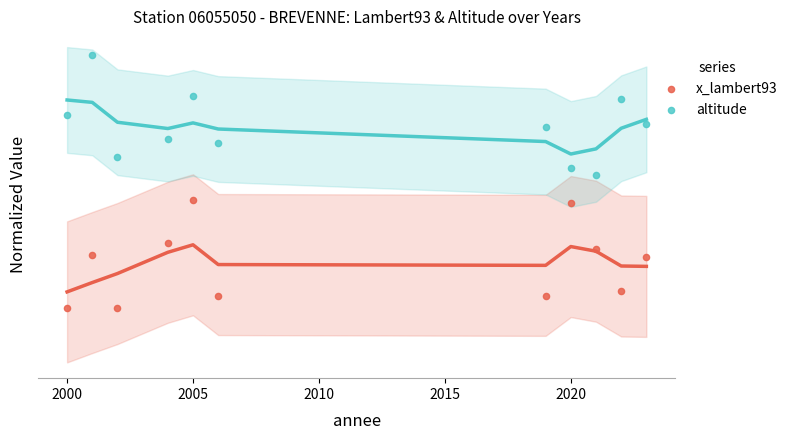

Which series reaches the maximum Y coordinate?

altitude